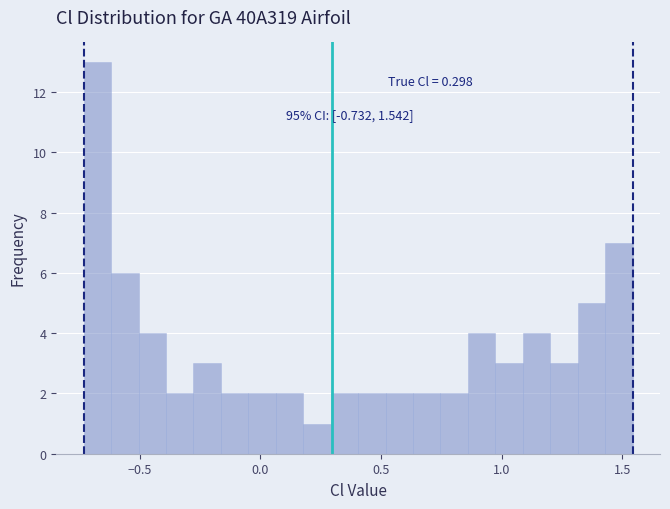

Around what value on the x-axis is the tallest bar? Give the approximate position of its centre, as read against the axis.

-0.70